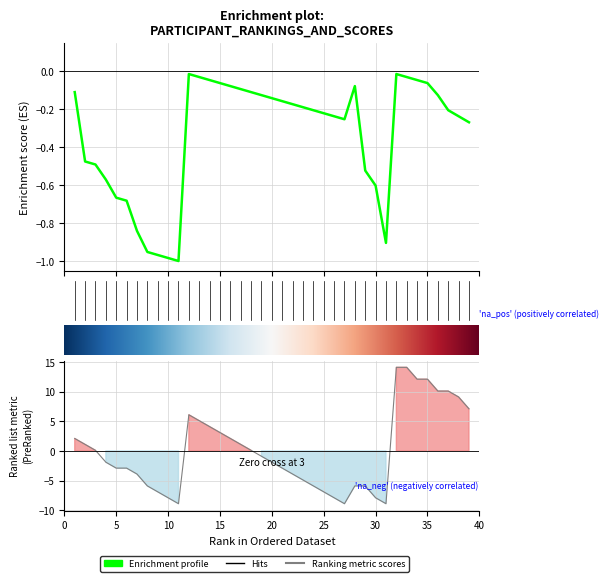

How many interior local valleys does the Body series have?

3